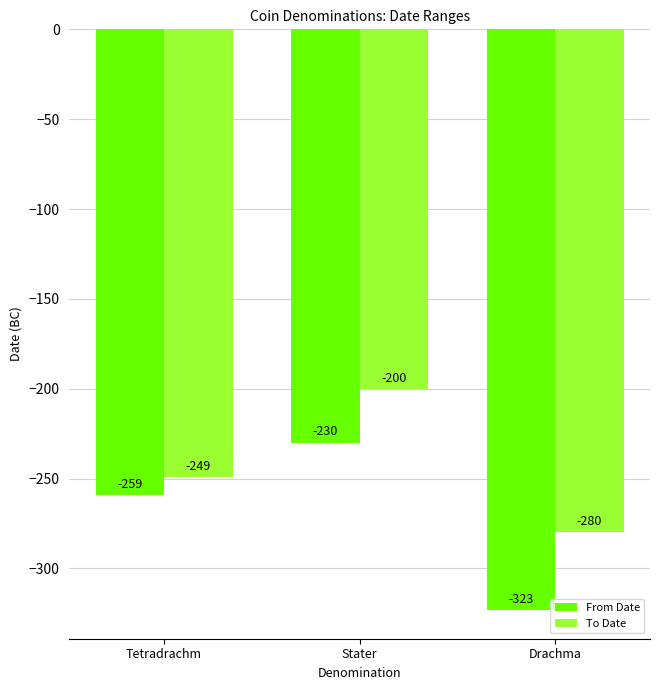

At which category does the chart reach its minimum across all series?

Drachma